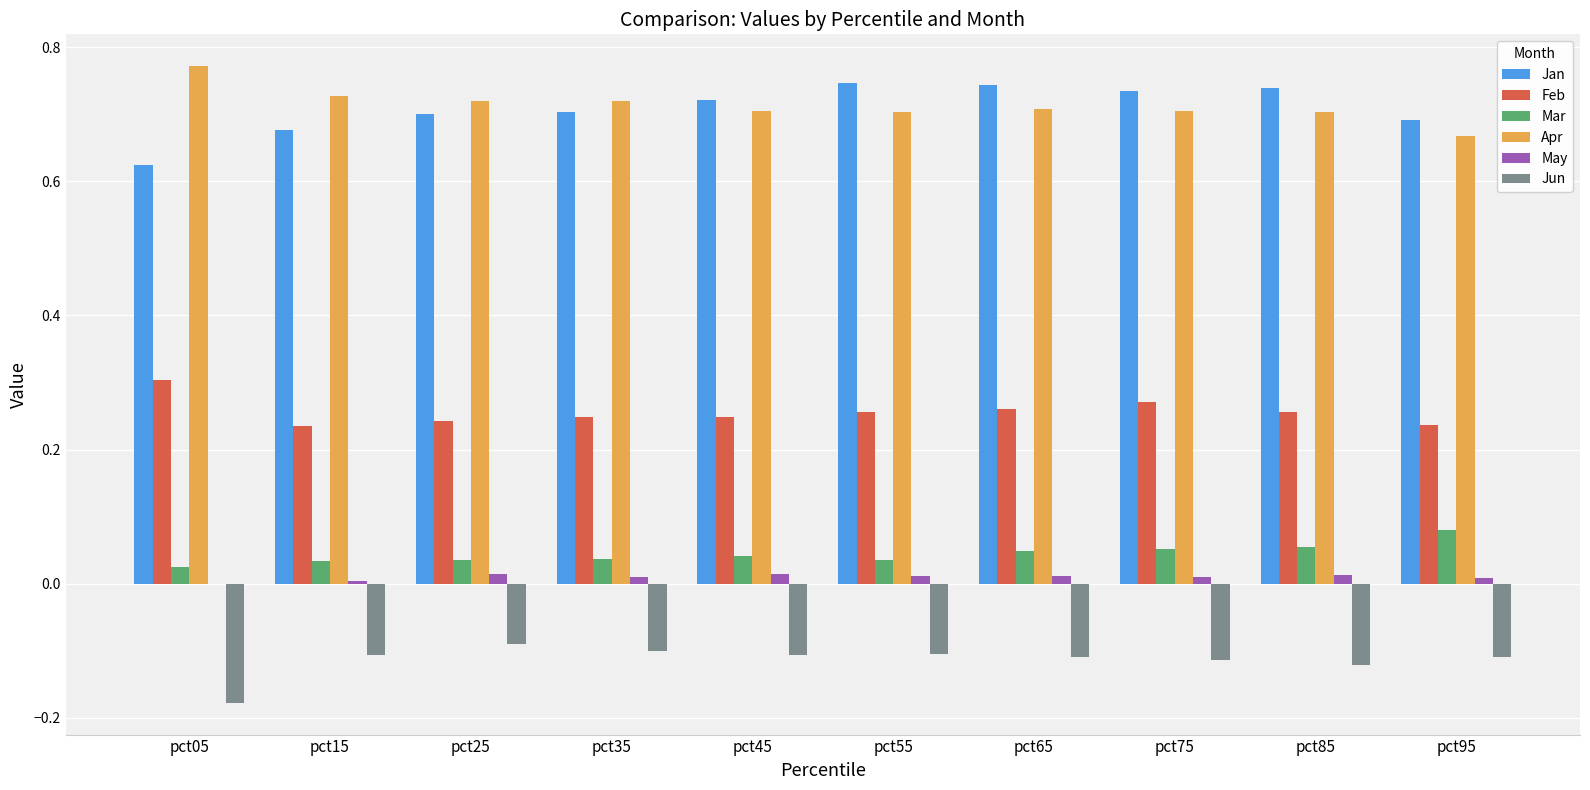

Which series has the widest spread of values?

Jan